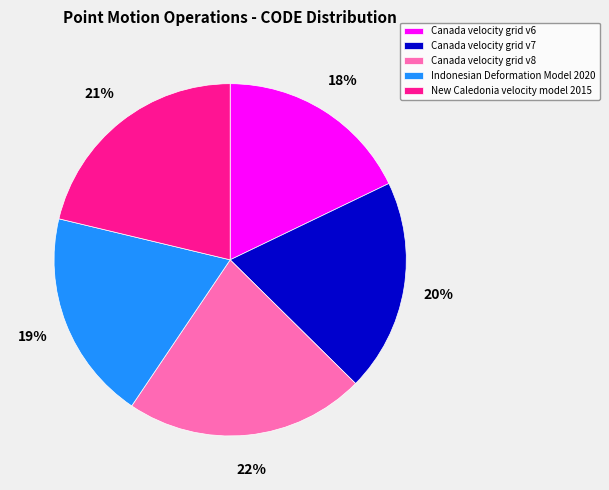

To the nearest percent, what is the difference between the Indonesian Deformation Model 2020 and New Caledonia velocity model 2015 slice percentages?

2%